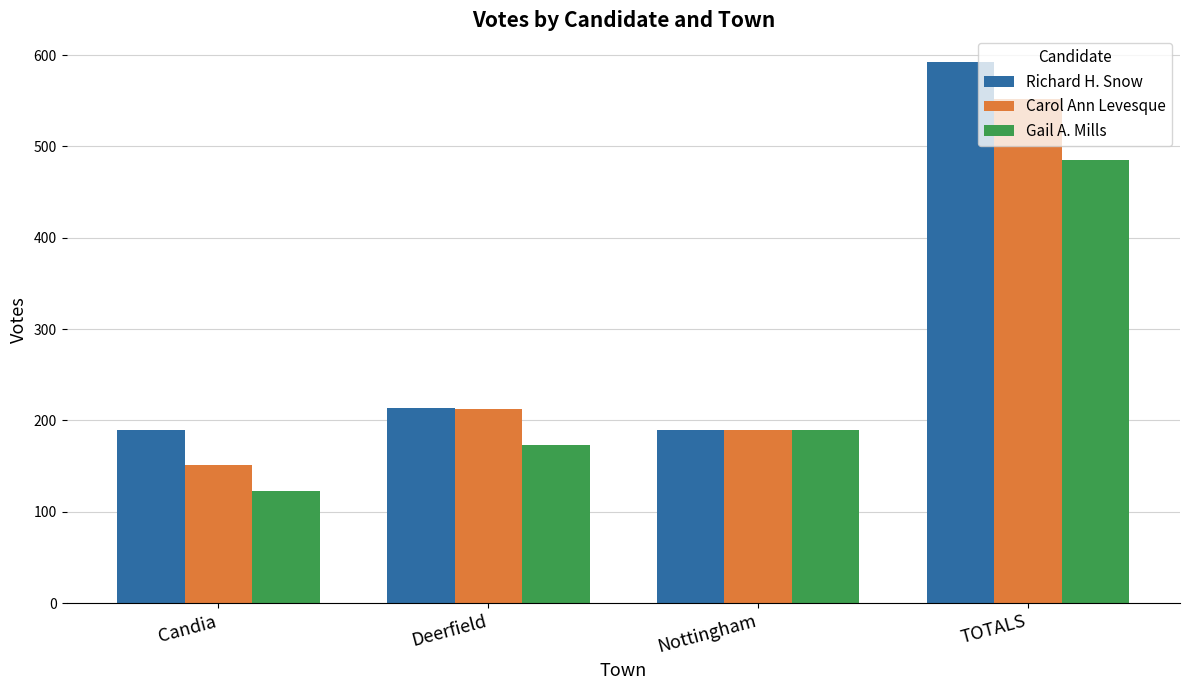

What is the approximate value of Gail A. Mills at Candia?

123